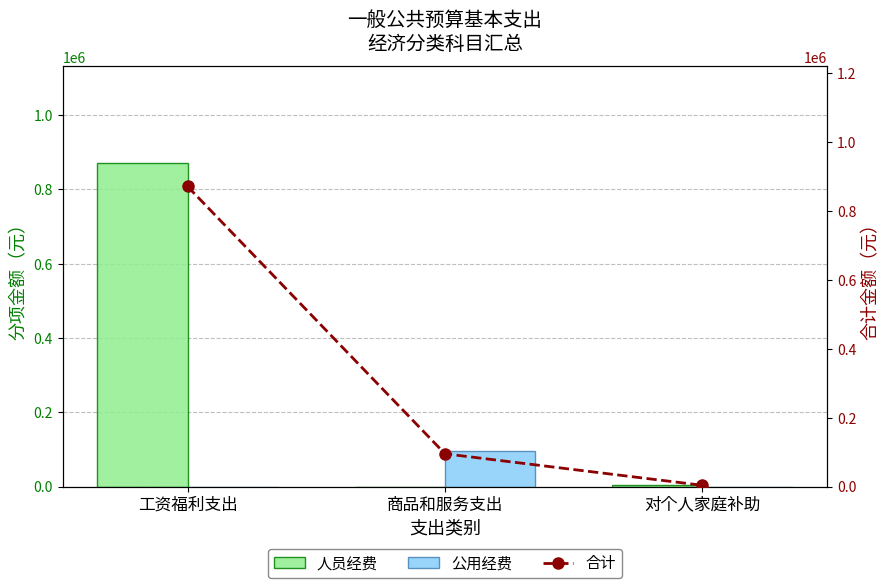

Reading left to right, list all the values displayed in this chart.

人员经费: 工资福利支出=869844	商品和服务支出=0	对个人家庭补助=3480
公用经费: 工资福利支出=0	商品和服务支出=94882	对个人家庭补助=0
合计: 工资福利支出=869844	商品和服务支出=94882	对个人家庭补助=3480